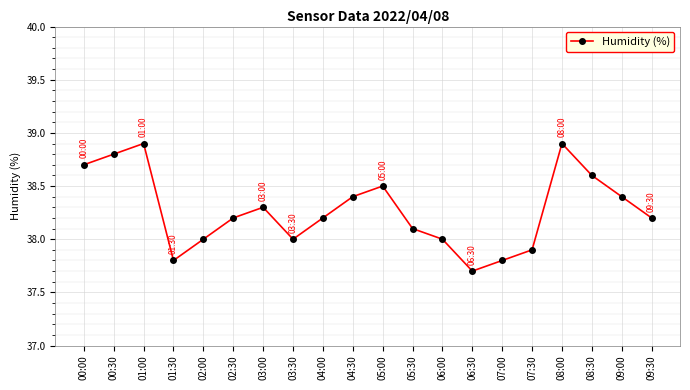

Reading left to right, list all the values displayed in this chart.

00:00=38.7	00:30=38.8	01:00=38.9	01:30=37.8	02:00=38.0	02:30=38.2	03:00=38.3	03:30=38.0	04:00=38.2	04:30=38.4	05:00=38.5	05:30=38.1	06:00=38.0	06:30=37.7	07:00=37.8	07:30=37.9	08:00=38.9	08:30=38.6	09:00=38.4	09:30=38.2